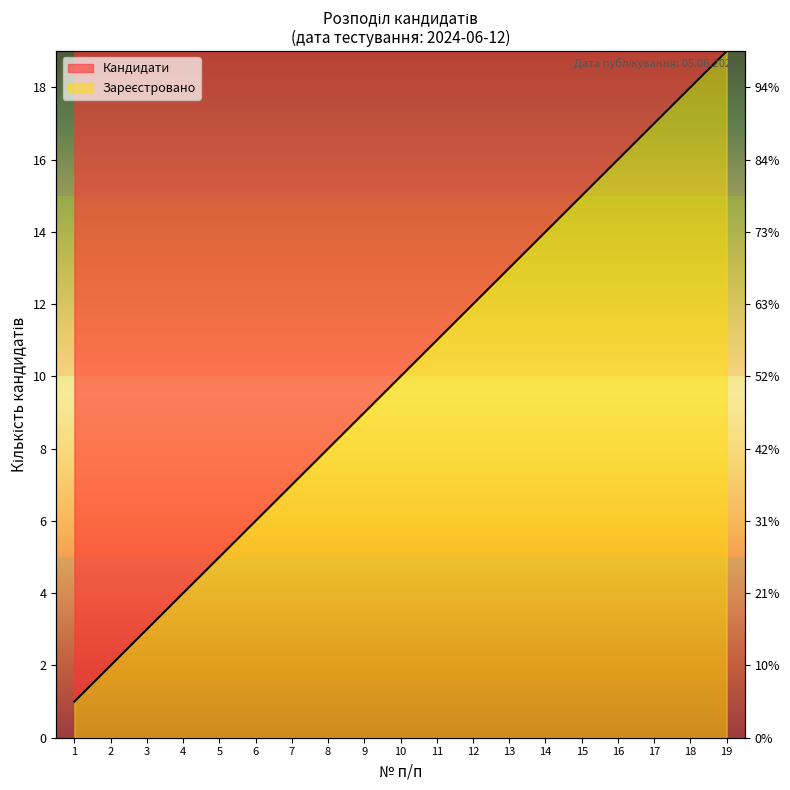

Rank the categories by value from lowest to highest.

1, 2, 3, 4, 5, 6, 7, 8, 9, 10, 11, 12, 13, 14, 15, 16, 17, 18, 19